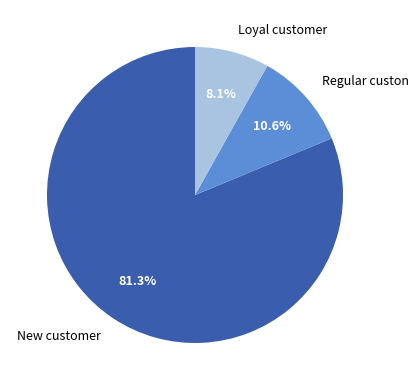

Which slice is the smallest?

Loyal customer